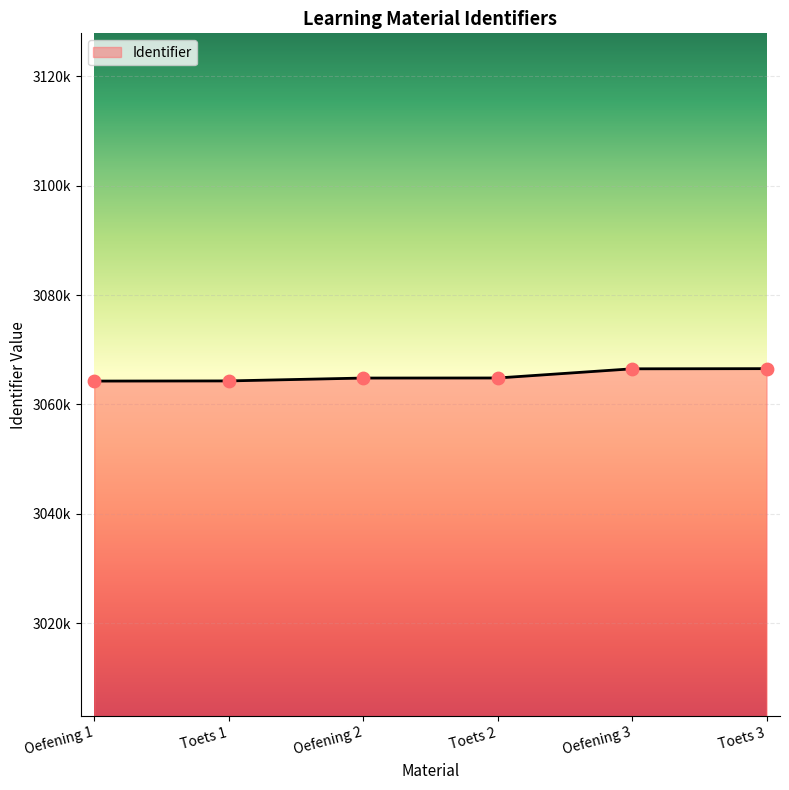

Approximately how many times larger is the value at Toets 3 compared to Oefening 3?

1.0